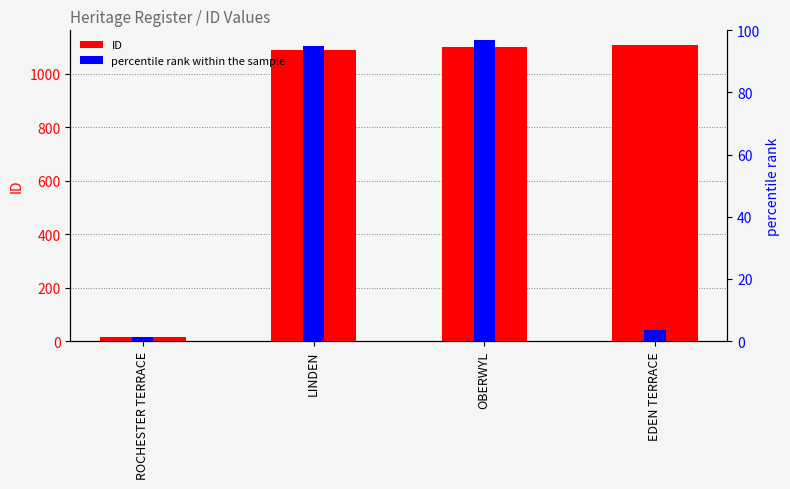

Which category has the lowest value in the ID series?

ROCHESTER TERRACE